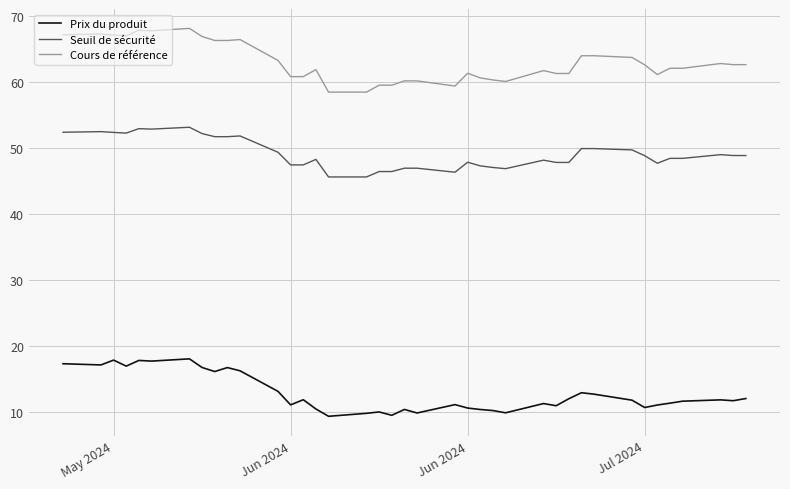

True or false: Prix du produit and Cours de référence cross at least once.

False